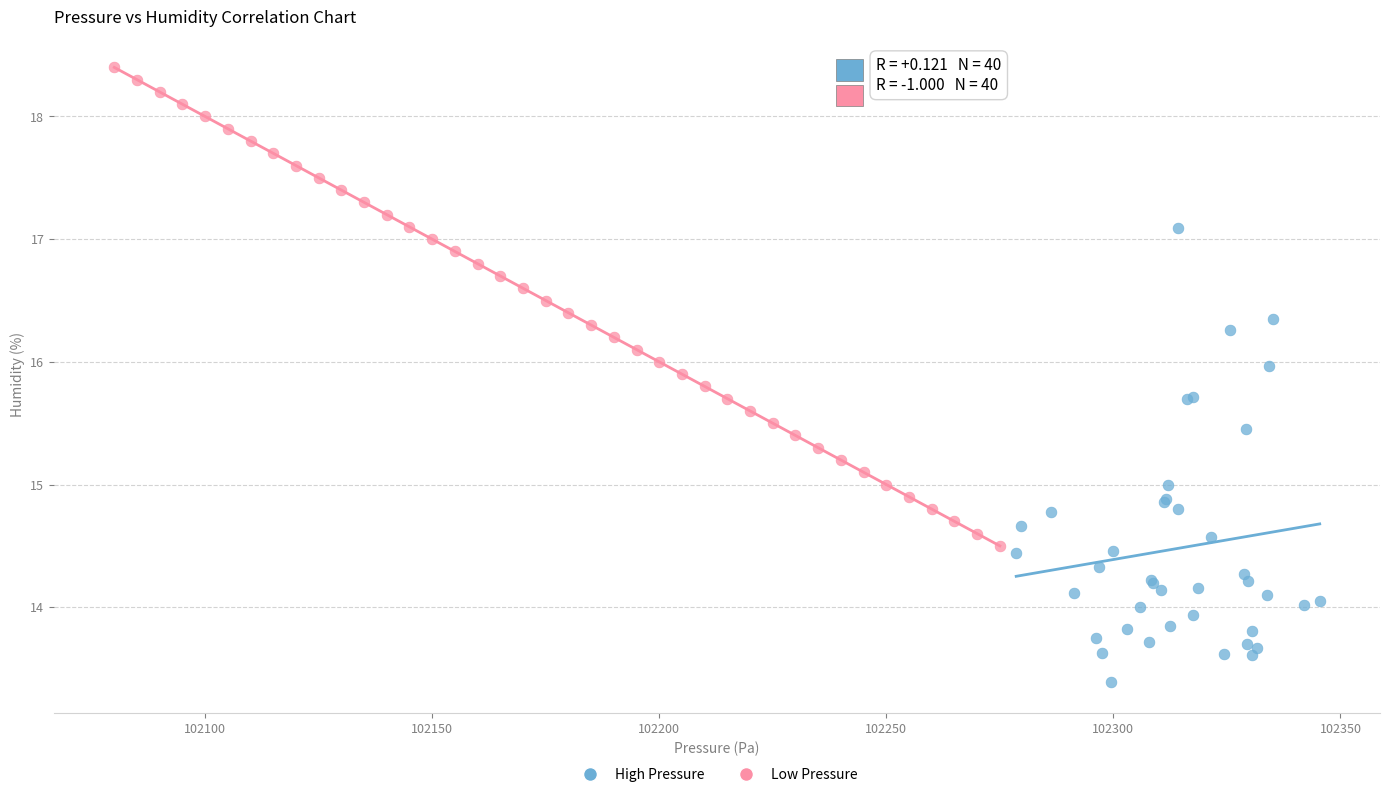

Which series reaches the maximum Y coordinate?

Low Pressure